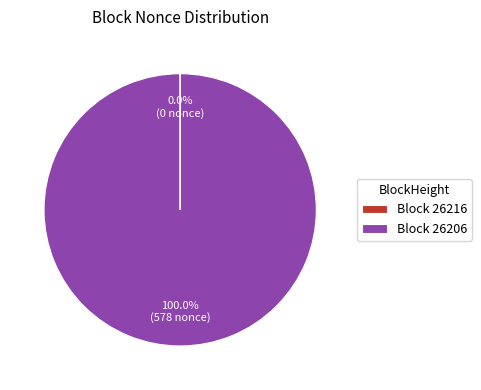

Which category has the biggest portion of the pie?

Block 26206